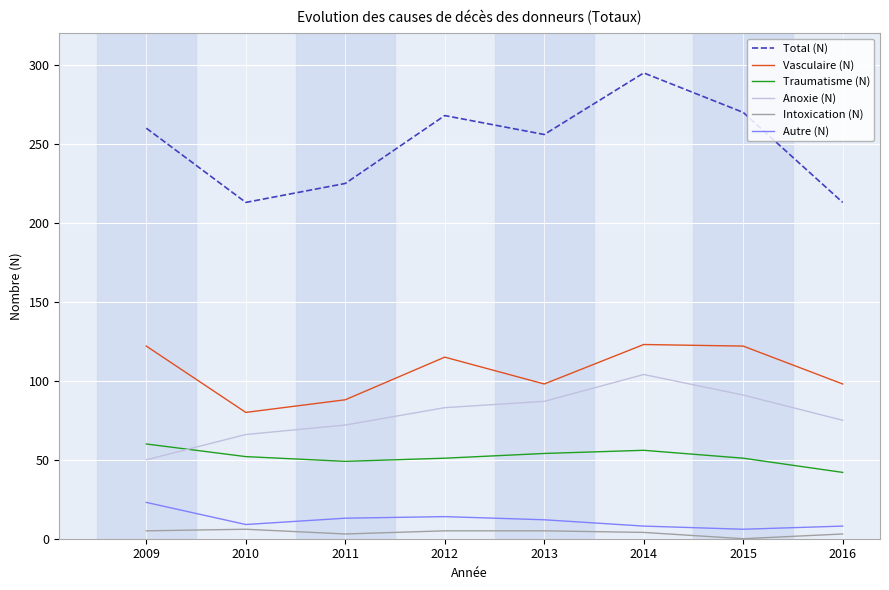

At 2012, list the series in order from largest to smallest.

Total (N), Vasculaire (N), Anoxie (N), Traumatisme (N), Autre (N), Intoxication (N)